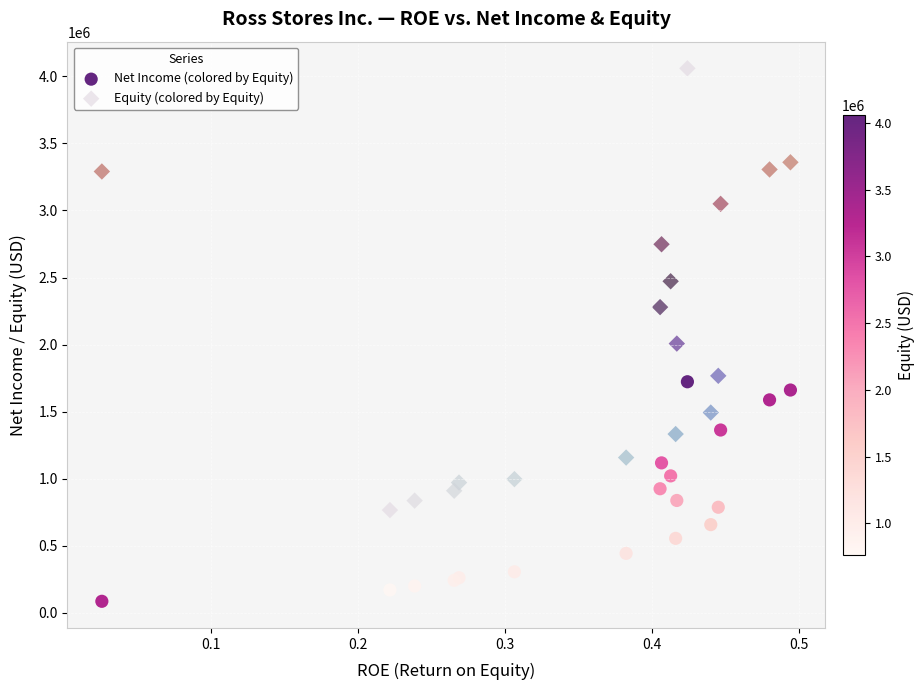

Which series contains the lowest Y value?

Net Income (colored by Equity)